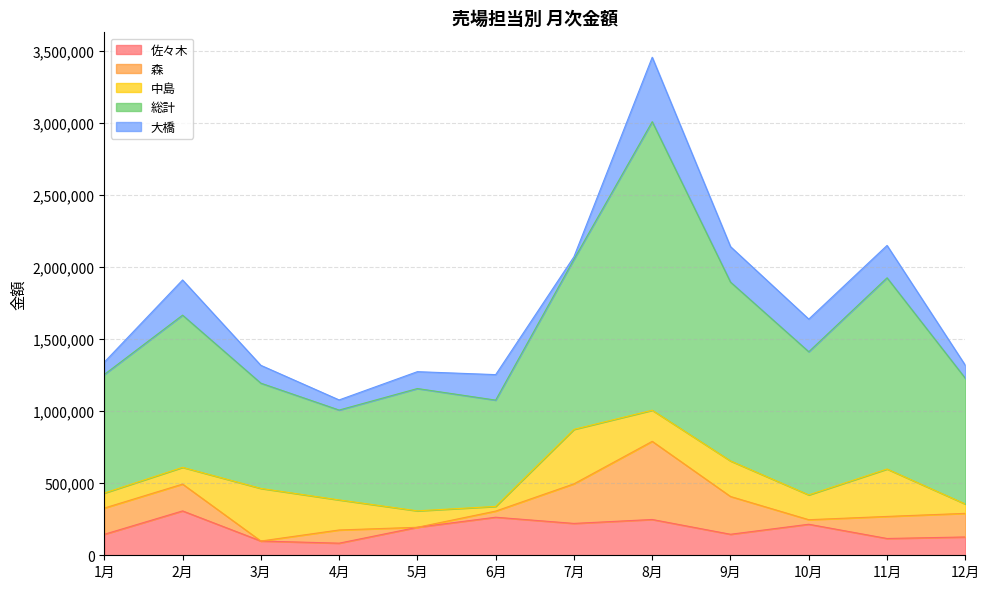

Which series has the largest range (max minus min)?

総計